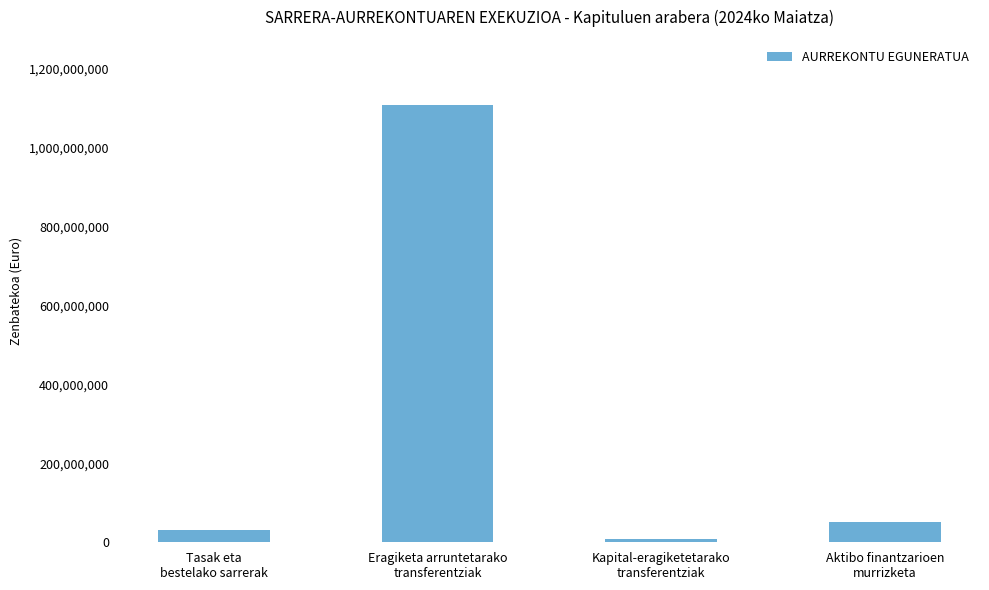

Are the bars horizontal?

No